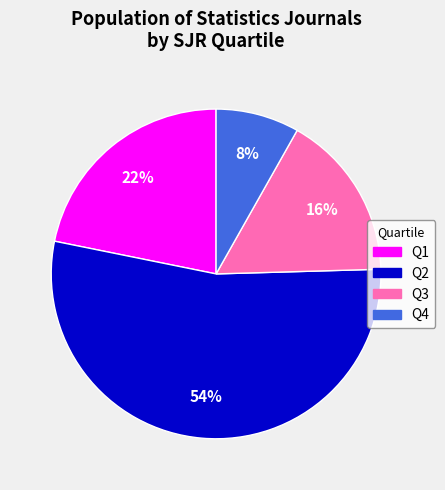

What is the smallest slice in the pie chart?

Q4